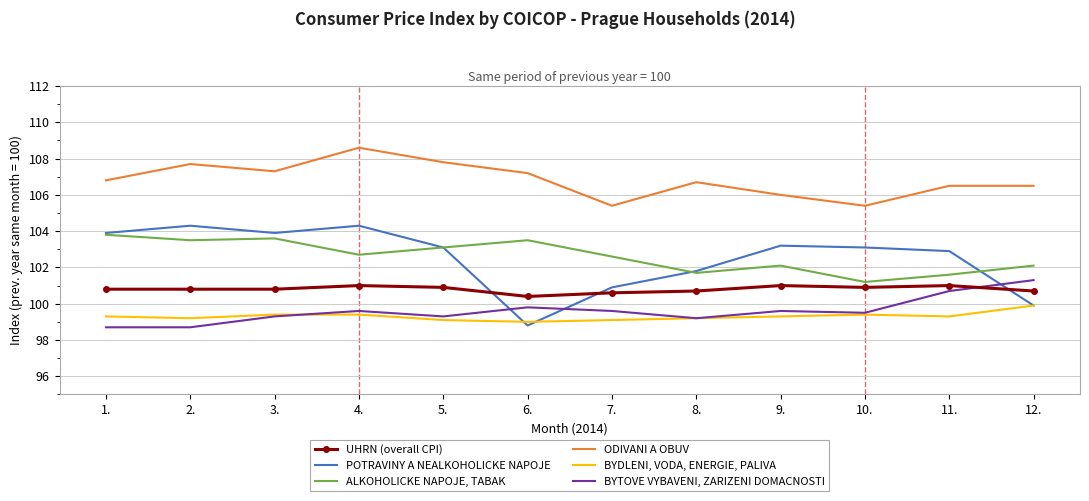

What position from the right is 4.?

9